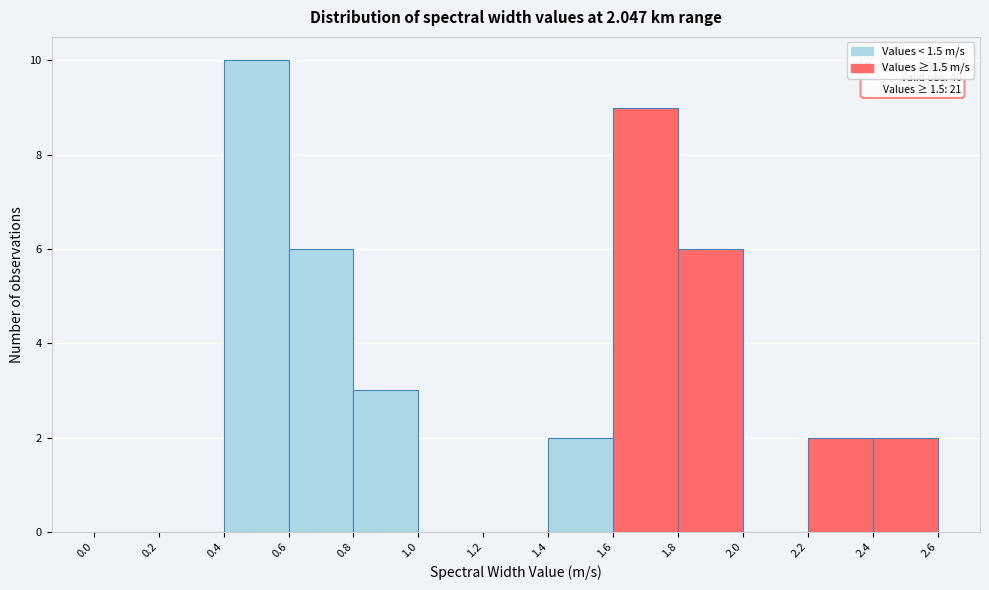

Over which range of the x-axis is the bar tallest?

0.4 to 0.6